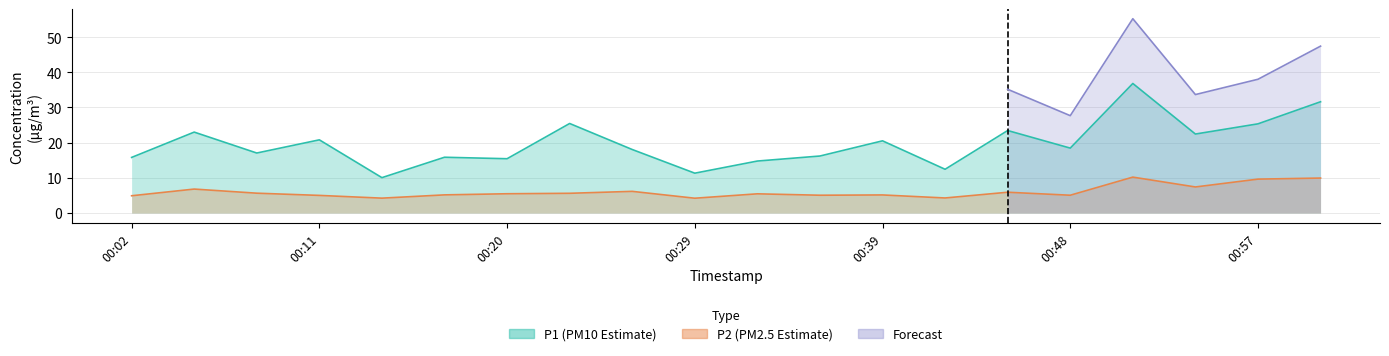

Is it true that P1 equals 18.1 at 00:26?

True